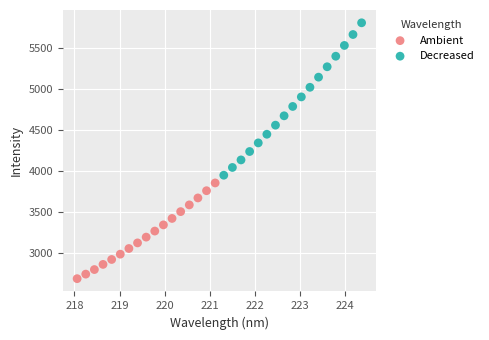

What are all the series names shown in the legend?

Ambient, Decreased